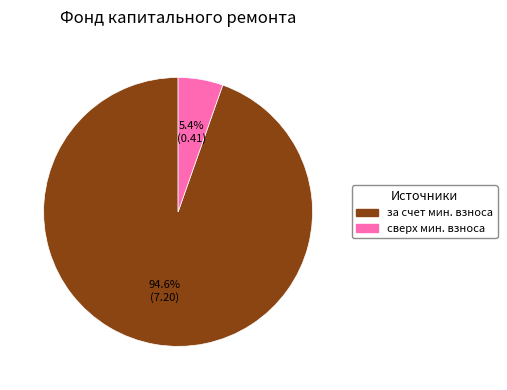

Is there any slice that represents more than half of the pie?

Yes